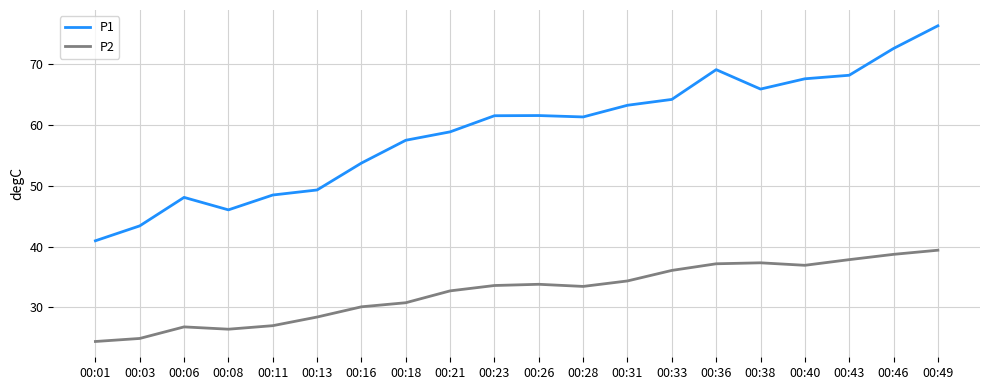

What is the difference between the maximum and second lowest values in the P2 series?

14.5